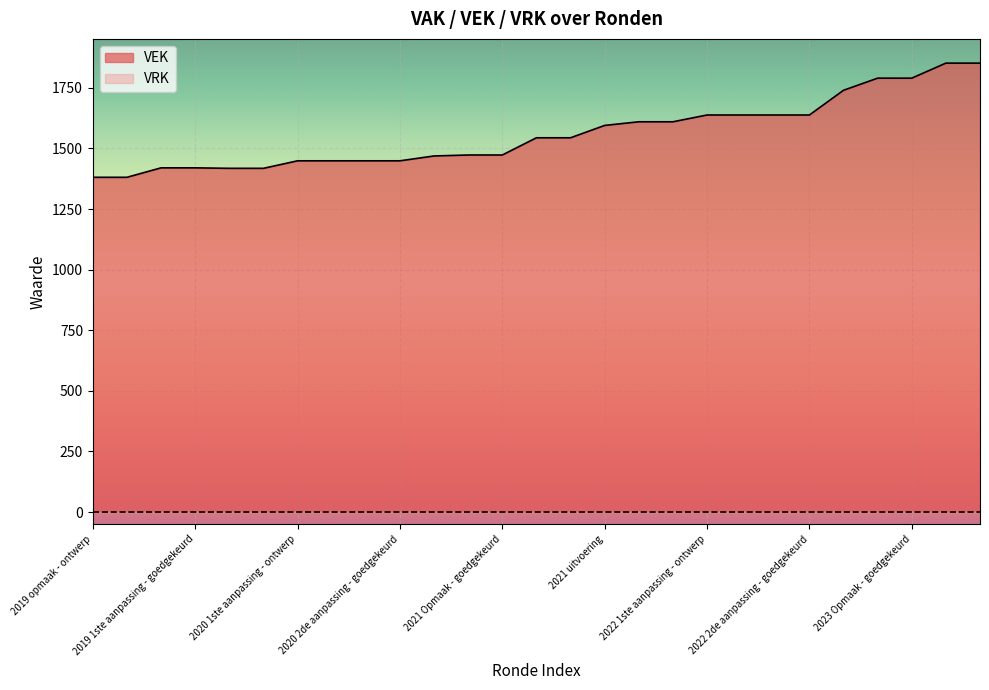

Count the number of categories in the chart.

27